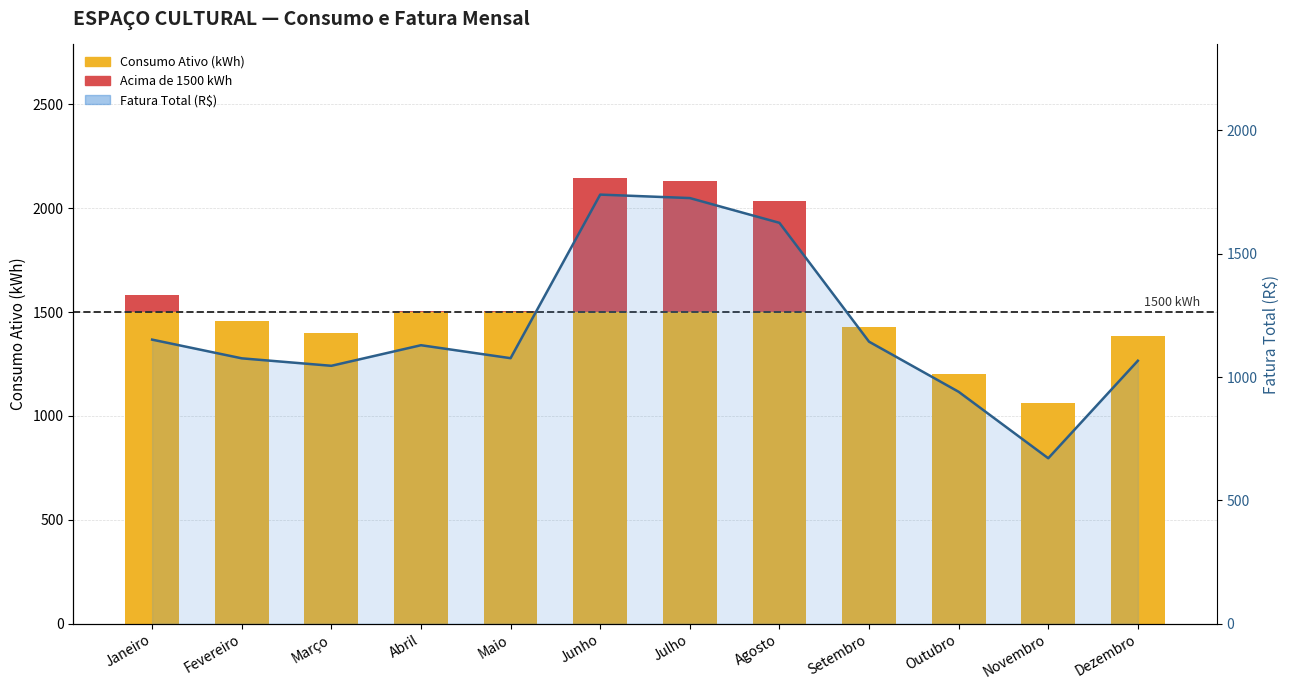

Where does the Acima de 1500 kWh series first go above 4?

Janeiro